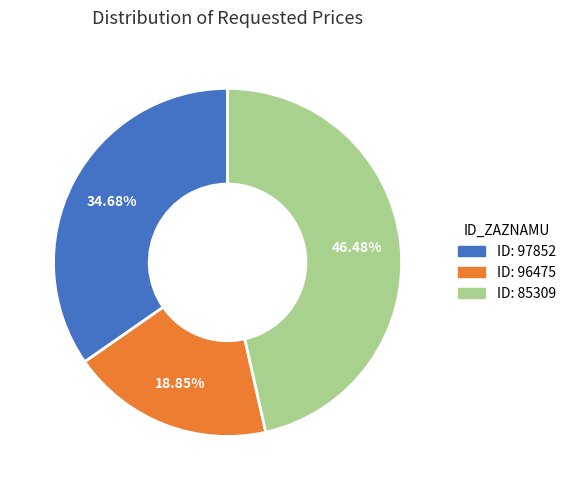

Does any single category account for the majority?

No